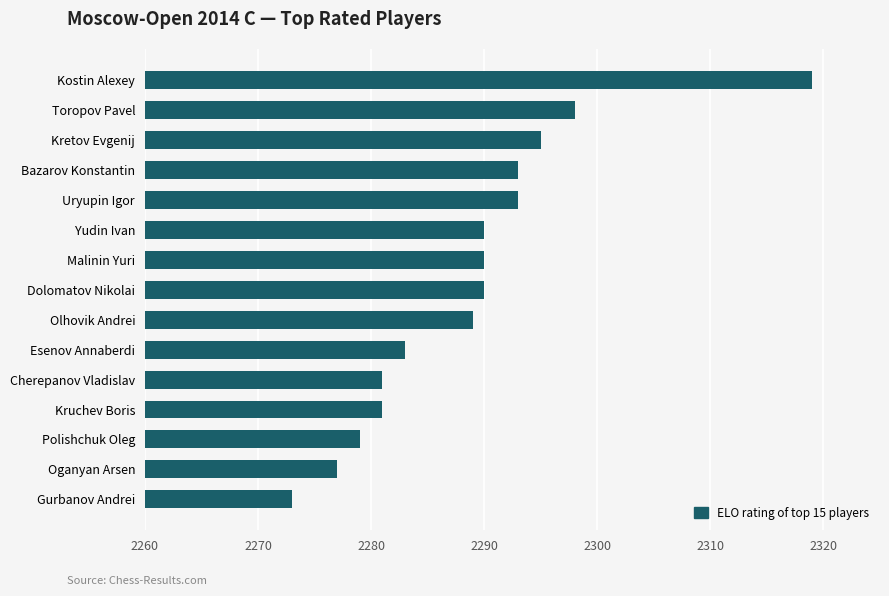

Reading bottom to top, transcribe all the data shown in this chart.

2273	2277	2279	2281	2281	2283	2289	2290	2290	2290	2293	2293	2295	2298	2319